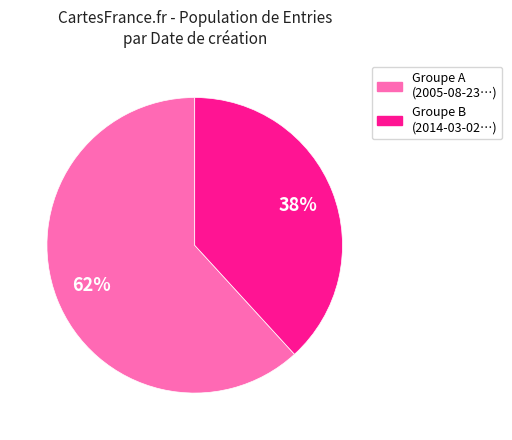

Is there a majority slice in this chart?

Yes